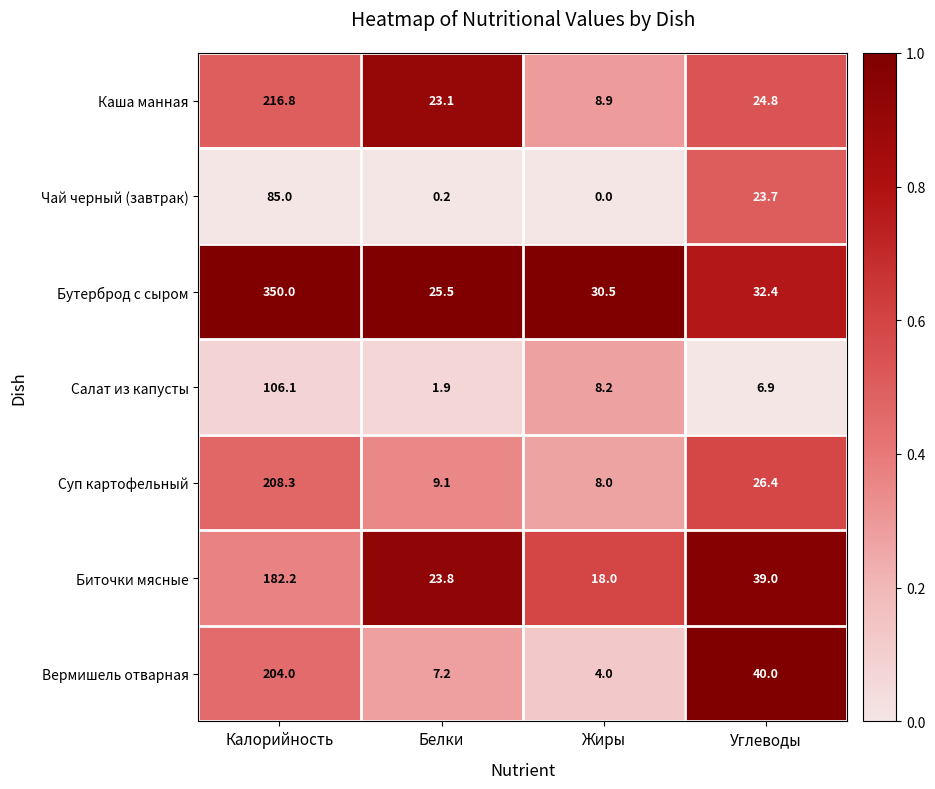

Which category has the highest value across all series?

Калорийность